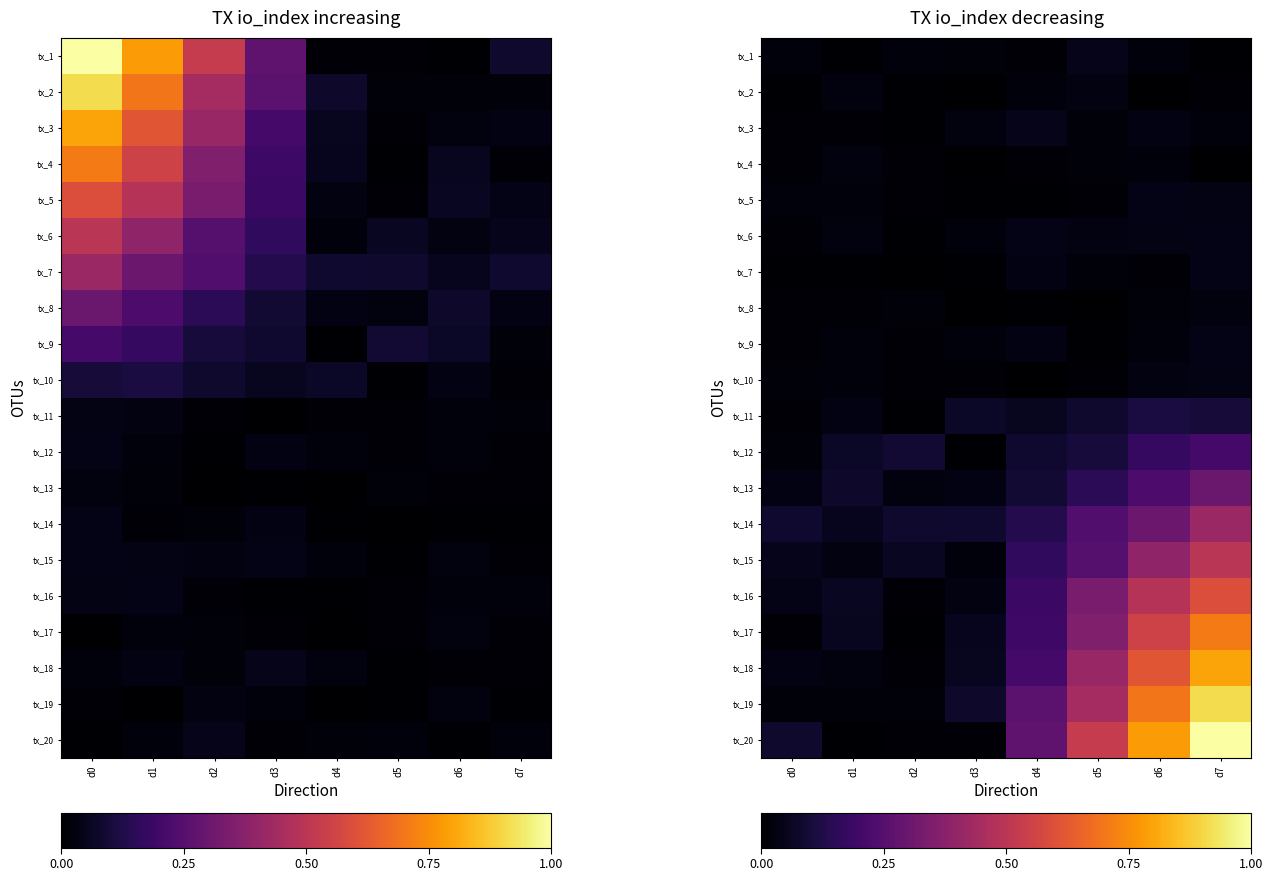

Which label corresponds to the smallest value in the chart?

d7